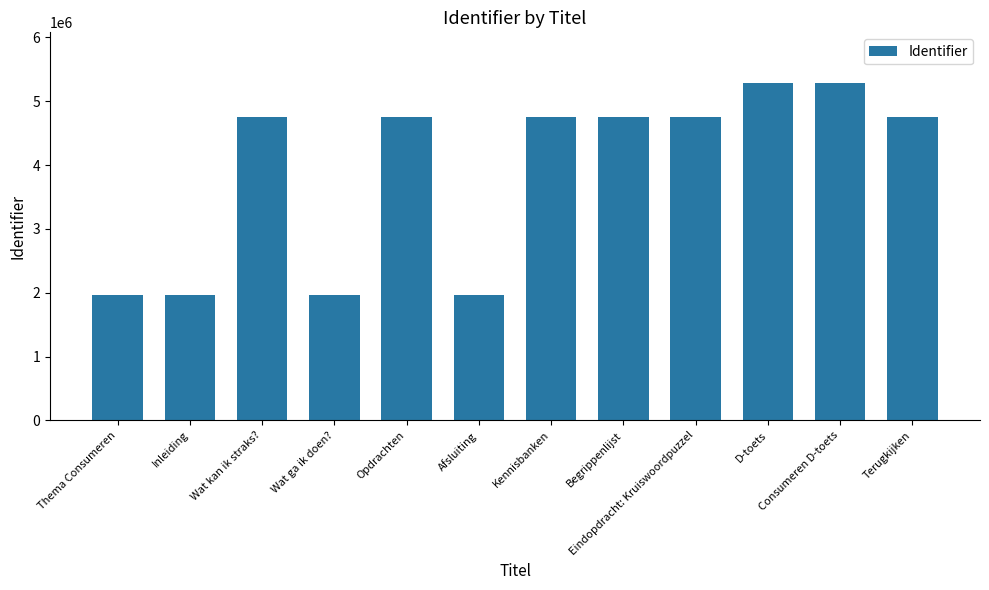

The chart shows a value of 8245044 at Wat kan ik straks?. True or false?

False